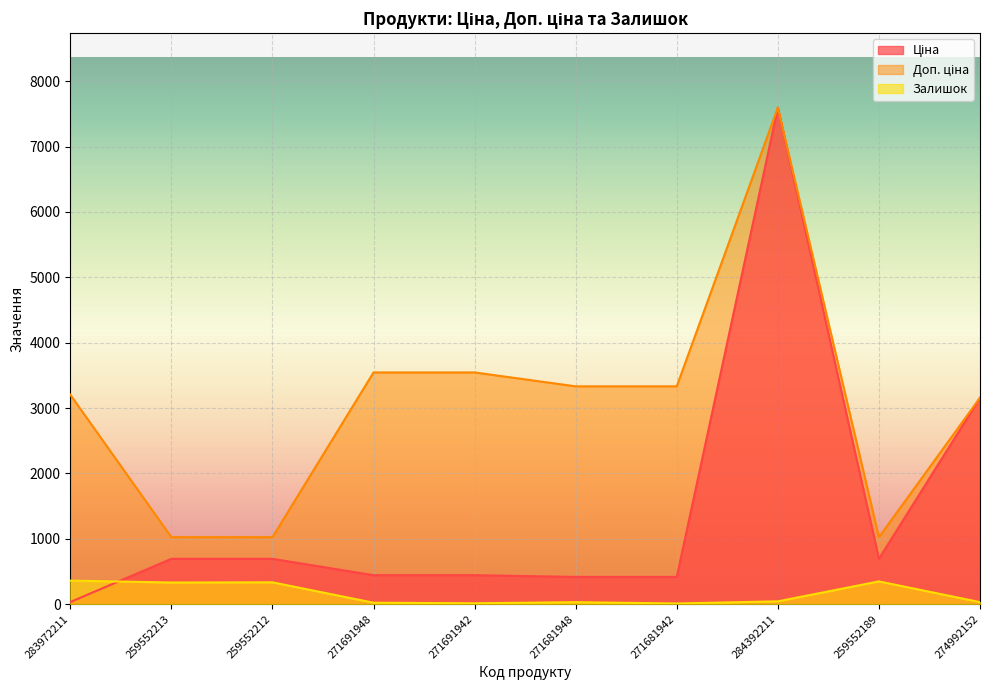

Is it true that Залишок equals 331.0 at 259552213?

True